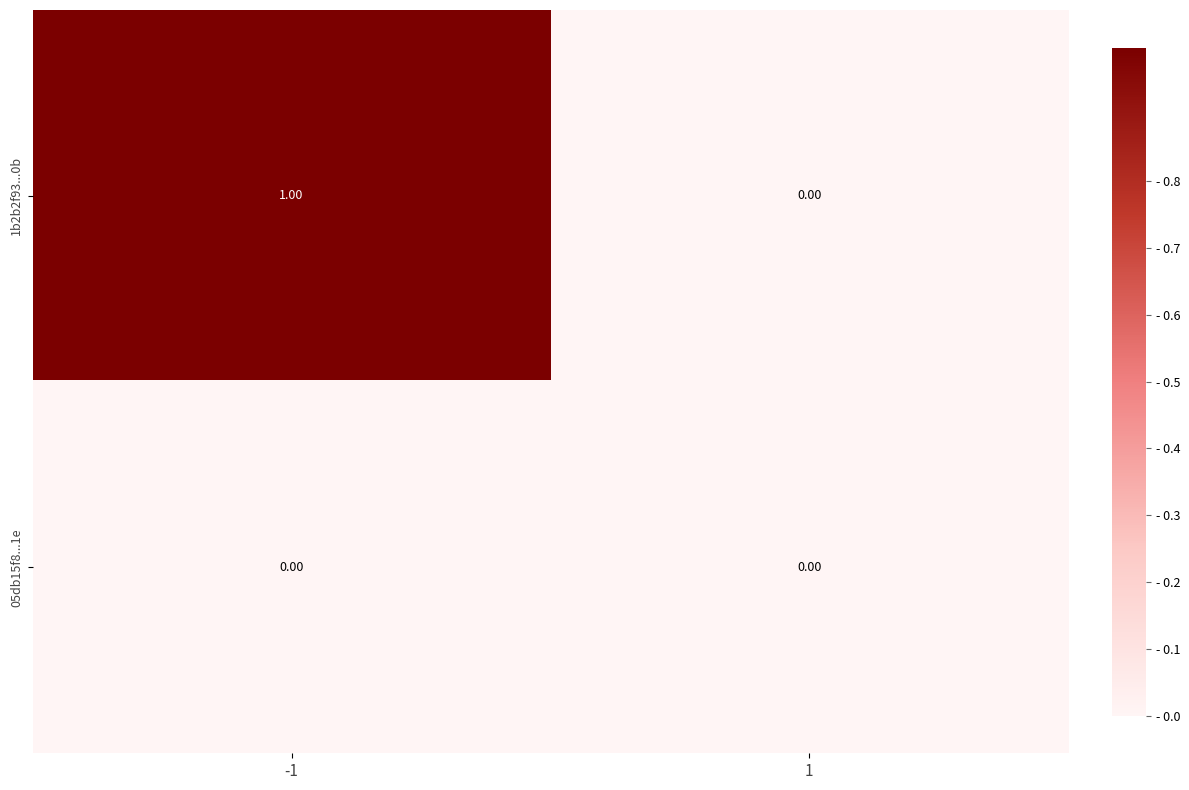

Which category has the highest value across all series?

-1